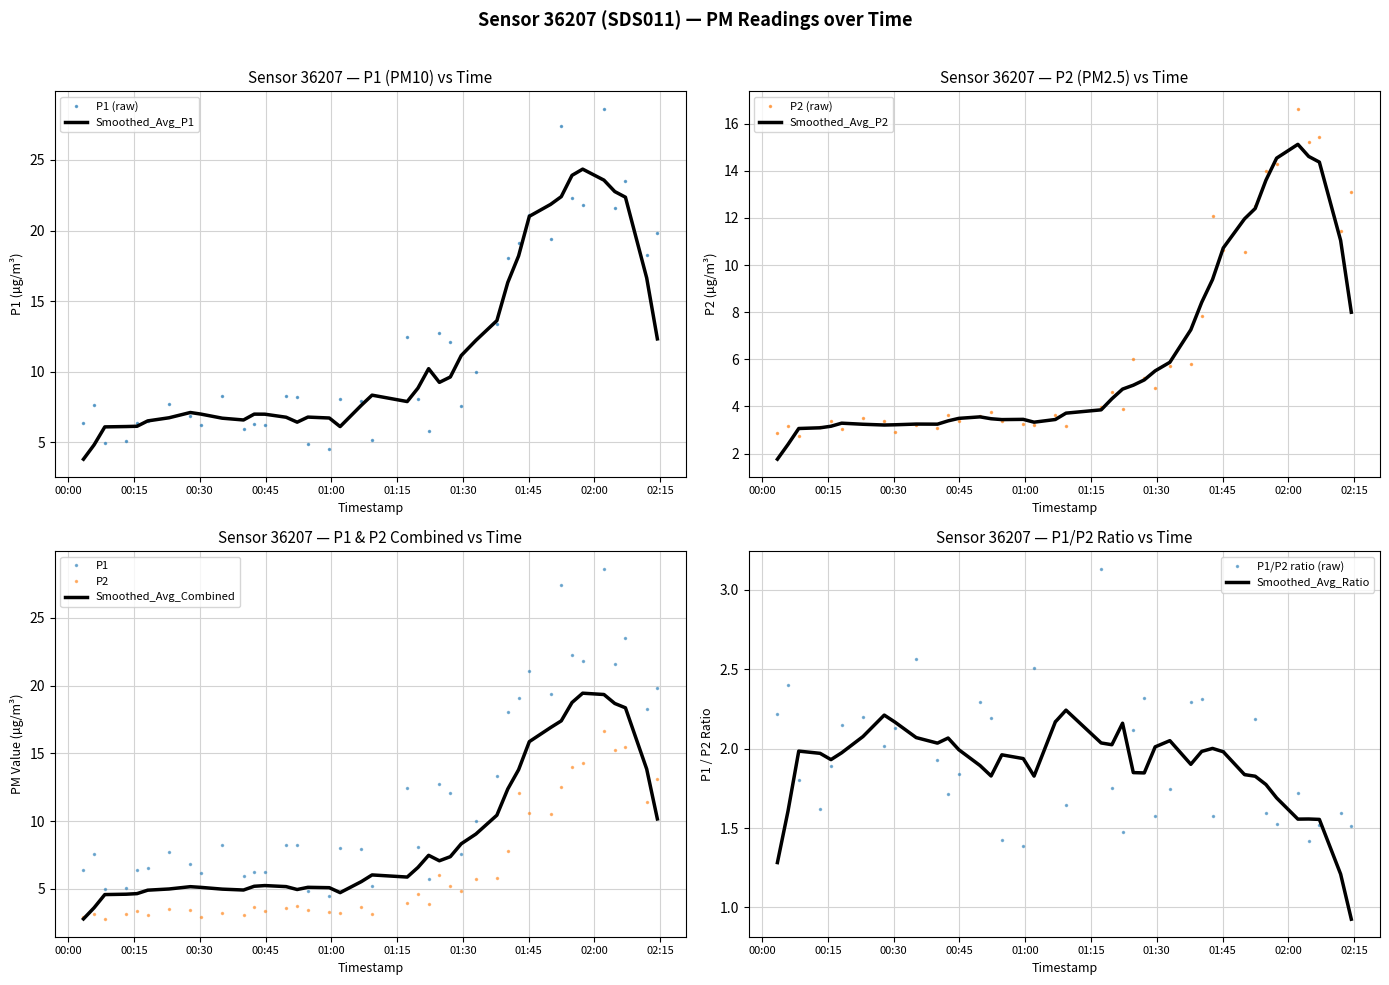

True or false: P2 has a value of 1.3 at 2023-08-12T00:23:00.

False